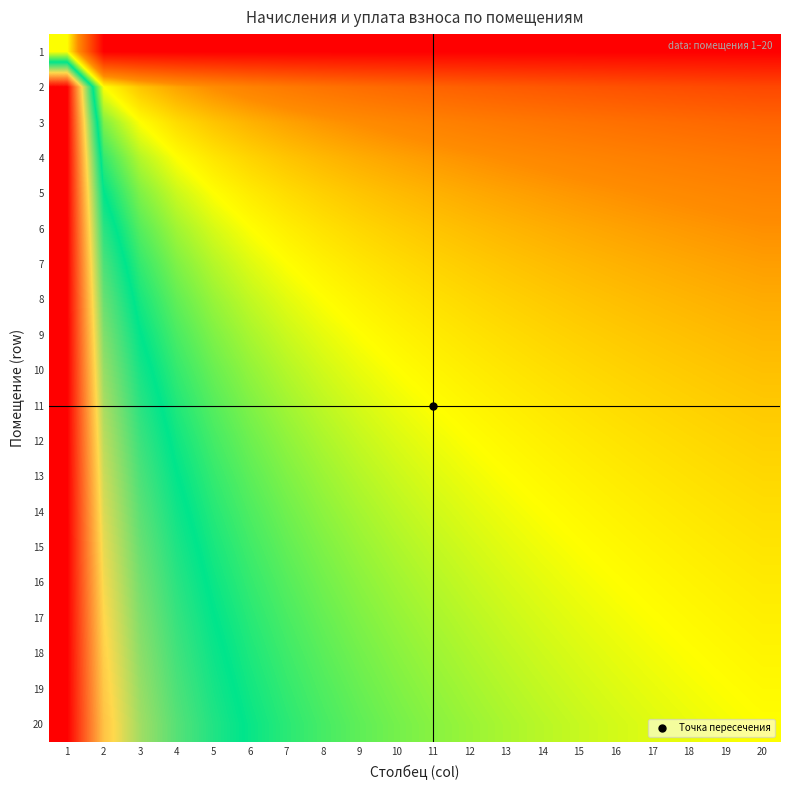

Reading left to right, what are all the values shown in this chart?

1: 1=0.0	2=-1.0	3=-1.0	4=-1.0	5=-1.0	6=-1.0	7=-1.0	8=-1.0	9=-1.0	10=-1.0	11=-1.0	12=-1.0	13=-1.0	14=-1.0	15=-1.0	16=-1.0	17=-1.0	18=-1.0	19=-1.0	20=-1.0
2: 1=1.0	2=0.0	3=-0.2	4=-0.2	5=-0.3	6=-0.3	7=-0.4	8=-0.4	9=-0.5	10=-0.5	11=-0.5	12=-0.5	13=-0.5	14=-0.6	15=-0.6	16=-0.6	17=-0.6	18=-0.6	19=-0.6	20=-0.6
3: 1=1.0	2=0.2	3=0.0	4=-0.1	5=-0.2	6=-0.2	7=-0.2	8=-0.3	9=-0.3	10=-0.3	11=-0.3	12=-0.4	13=-0.4	14=-0.4	15=-0.4	16=-0.4	17=-0.5	18=-0.5	19=-0.5	20=-0.5
4: 1=1.0	2=0.2	3=0.1	4=0.0	5=-0.1	6=-0.1	7=-0.2	8=-0.2	9=-0.2	10=-0.2	11=-0.3	12=-0.3	13=-0.3	14=-0.3	15=-0.3	16=-0.3	17=-0.4	18=-0.4	19=-0.4	20=-0.4
5: 1=1.0	2=0.3	3=0.2	4=0.1	5=0.0	6=-0.0	7=-0.1	8=-0.1	9=-0.2	10=-0.2	11=-0.2	12=-0.2	13=-0.2	14=-0.3	15=-0.3	16=-0.3	17=-0.3	18=-0.3	19=-0.3	20=-0.3
6: 1=1.0	2=0.3	3=0.2	4=0.1	5=0.0	6=0.0	7=-0.0	8=-0.1	9=-0.1	10=-0.1	11=-0.2	12=-0.2	13=-0.2	14=-0.2	15=-0.2	16=-0.2	17=-0.3	18=-0.3	19=-0.3	20=-0.3
7: 1=1.0	2=0.4	3=0.2	4=0.2	5=0.1	6=0.0	7=0.0	8=-0.0	9=-0.1	10=-0.1	11=-0.1	12=-0.1	13=-0.2	14=-0.2	15=-0.2	16=-0.2	17=-0.2	18=-0.2	19=-0.2	20=-0.3
8: 1=1.0	2=0.4	3=0.3	4=0.2	5=0.1	6=0.1	7=0.0	8=0.0	9=-0.0	10=-0.1	11=-0.1	12=-0.1	13=-0.1	14=-0.1	15=-0.2	16=-0.2	17=-0.2	18=-0.2	19=-0.2	20=-0.2
9: 1=1.0	2=0.5	3=0.3	4=0.2	5=0.2	6=0.1	7=0.1	8=0.0	9=0.0	10=-0.0	11=-0.0	12=-0.1	13=-0.1	14=-0.1	15=-0.1	16=-0.1	17=-0.2	18=-0.2	19=-0.2	20=-0.2
10: 1=1.0	2=0.5	3=0.3	4=0.2	5=0.2	6=0.1	7=0.1	8=0.1	9=0.0	10=0.0	11=-0.0	12=-0.0	13=-0.1	14=-0.1	15=-0.1	16=-0.1	17=-0.1	18=-0.1	19=-0.2	20=-0.2
11: 1=1.0	2=0.5	3=0.3	4=0.3	5=0.2	6=0.2	7=0.1	8=0.1	9=0.0	10=0.0	11=0.0	12=-0.0	13=-0.0	14=-0.1	15=-0.1	16=-0.1	17=-0.1	18=-0.1	19=-0.1	20=-0.1
12: 1=1.0	2=0.5	3=0.4	4=0.3	5=0.2	6=0.2	7=0.1	8=0.1	9=0.1	10=0.0	11=0.0	12=0.0	13=-0.0	14=-0.0	15=-0.1	16=-0.1	17=-0.1	18=-0.1	19=-0.1	20=-0.1
13: 1=1.0	2=0.5	3=0.4	4=0.3	5=0.2	6=0.2	7=0.2	8=0.1	9=0.1	10=0.1	11=0.0	12=0.0	13=0.0	14=-0.0	15=-0.0	16=-0.0	17=-0.1	18=-0.1	19=-0.1	20=-0.1
14: 1=1.0	2=0.6	3=0.4	4=0.3	5=0.3	6=0.2	7=0.2	8=0.1	9=0.1	10=0.1	11=0.1	12=0.0	13=0.0	14=0.0	15=-0.0	16=-0.0	17=-0.0	18=-0.1	19=-0.1	20=-0.1
15: 1=1.0	2=0.6	3=0.4	4=0.3	5=0.3	6=0.2	7=0.2	8=0.2	9=0.1	10=0.1	11=0.1	12=0.1	13=0.0	14=0.0	15=0.0	16=-0.0	17=-0.0	18=-0.0	19=-0.1	20=-0.1
16: 1=1.0	2=0.6	3=0.4	4=0.3	5=0.3	6=0.2	7=0.2	8=0.2	9=0.1	10=0.1	11=0.1	12=0.1	13=0.0	14=0.0	15=0.0	16=0.0	17=-0.0	18=-0.0	19=-0.0	20=-0.1
17: 1=1.0	2=0.6	3=0.5	4=0.4	5=0.3	6=0.3	7=0.2	8=0.2	9=0.2	10=0.1	11=0.1	12=0.1	13=0.1	14=0.0	15=0.0	16=0.0	17=0.0	18=-0.0	19=-0.0	20=-0.0
18: 1=1.0	2=0.6	3=0.5	4=0.4	5=0.3	6=0.3	7=0.2	8=0.2	9=0.2	10=0.1	11=0.1	12=0.1	13=0.1	14=0.1	15=0.0	16=0.0	17=0.0	18=0.0	19=-0.0	20=-0.0
19: 1=1.0	2=0.6	3=0.5	4=0.4	5=0.3	6=0.3	7=0.2	8=0.2	9=0.2	10=0.2	11=0.1	12=0.1	13=0.1	14=0.1	15=0.1	16=0.0	17=0.0	18=0.0	19=0.0	20=-0.0
20: 1=1.0	2=0.6	3=0.5	4=0.4	5=0.3	6=0.3	7=0.3	8=0.2	9=0.2	10=0.2	11=0.1	12=0.1	13=0.1	14=0.1	15=0.1	16=0.1	17=0.0	18=0.0	19=0.0	20=0.0